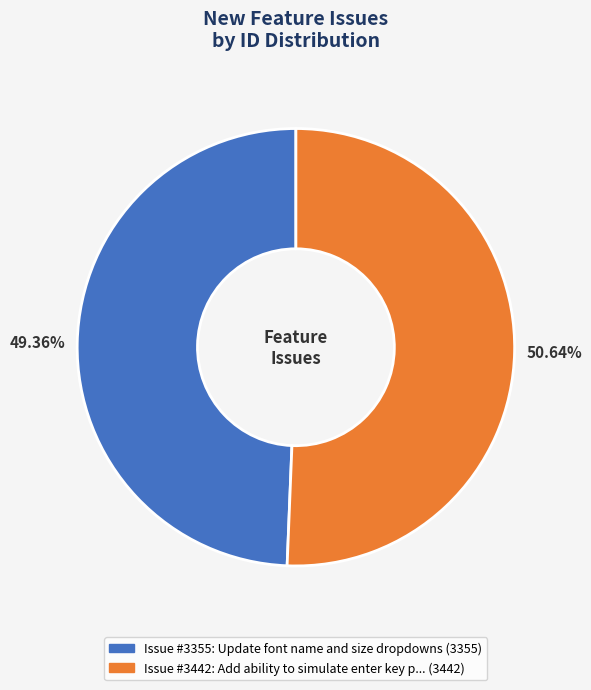

Does any single category account for the majority?

Yes